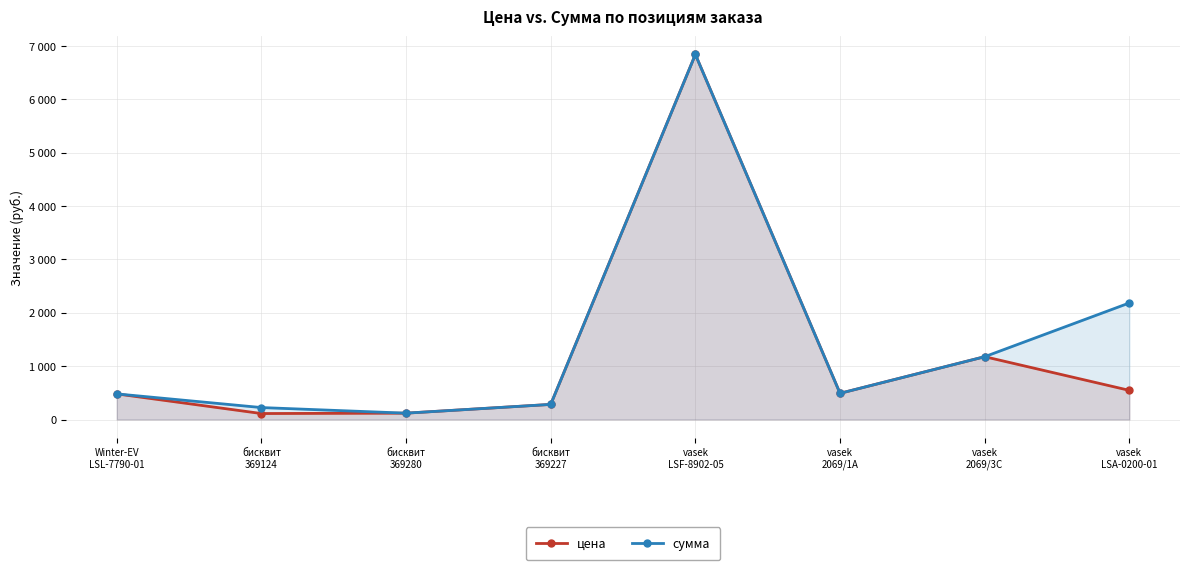

Reading left to right, what are all the values shown in this chart?

цена: Winter-EV
LSL-7790-01=480	бисквит
369124=112	бисквит
369280=119	бисквит
369227=283	vasek
LSF-8902-05=6839	vasek
2069/1A=491	vasek
2069/3C=1177	vasek
LSA-0200-01=546
сумма: Winter-EV
LSL-7790-01=480	бисквит
369124=224	бисквит
369280=119	бисквит
369227=283	vasek
LSF-8902-05=6839	vasek
2069/1A=491	vasek
2069/3C=1177	vasek
LSA-0200-01=2184